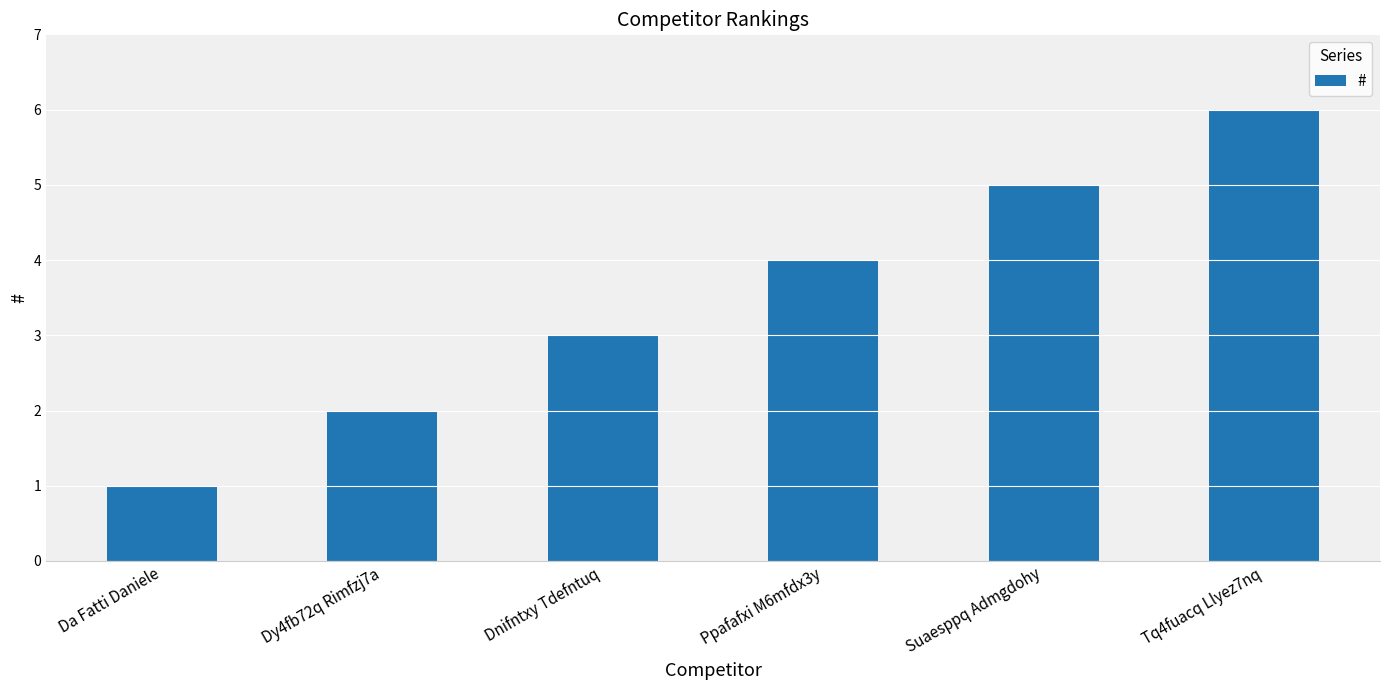

What is the sum of all values?

21